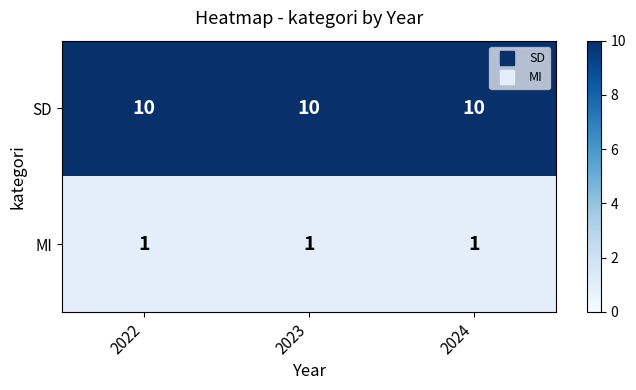

How many data points does each series have?

3